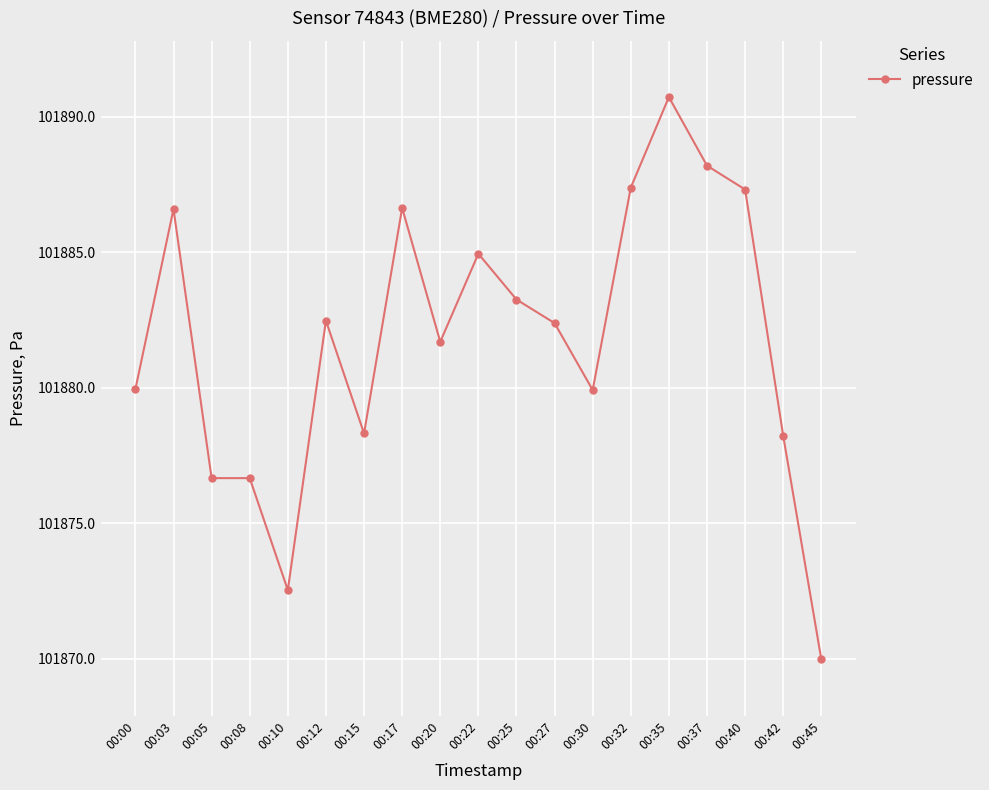

How many lines are shown in the chart?

1